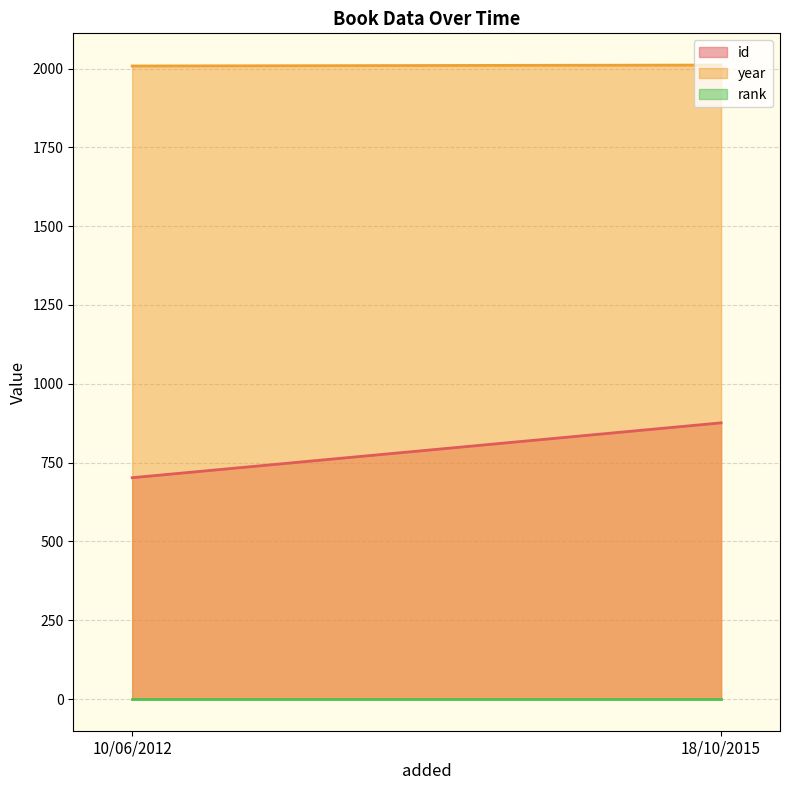

The year series shows 2011 at 18/10/2015. True or false?

True